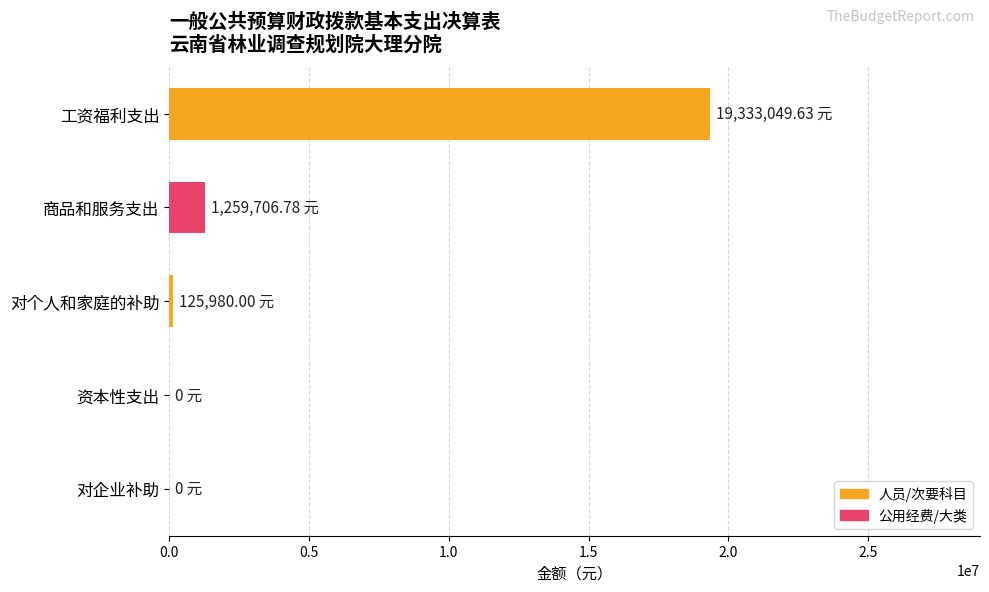

What is the sum of all values?

20718736.4